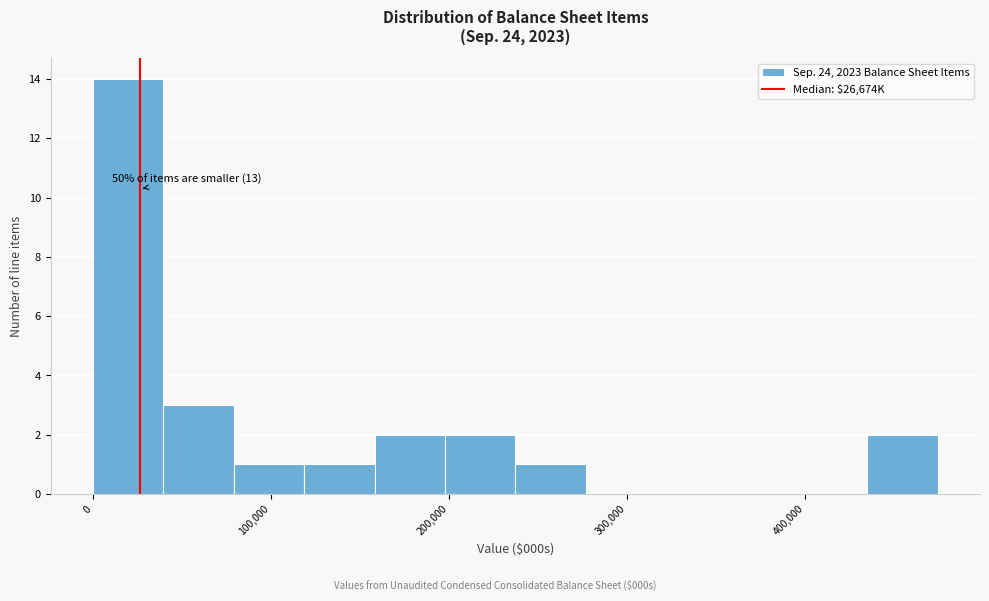

Around what value on the x-axis is the tallest bar? Give the approximate position of its centre, as read against the axis.

20000